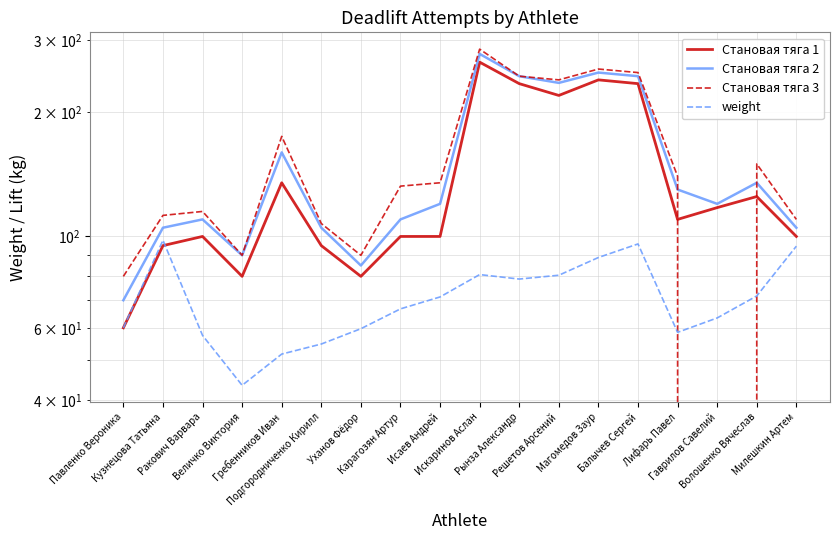

Which series has the largest total across all categories?

Становая тяга 3